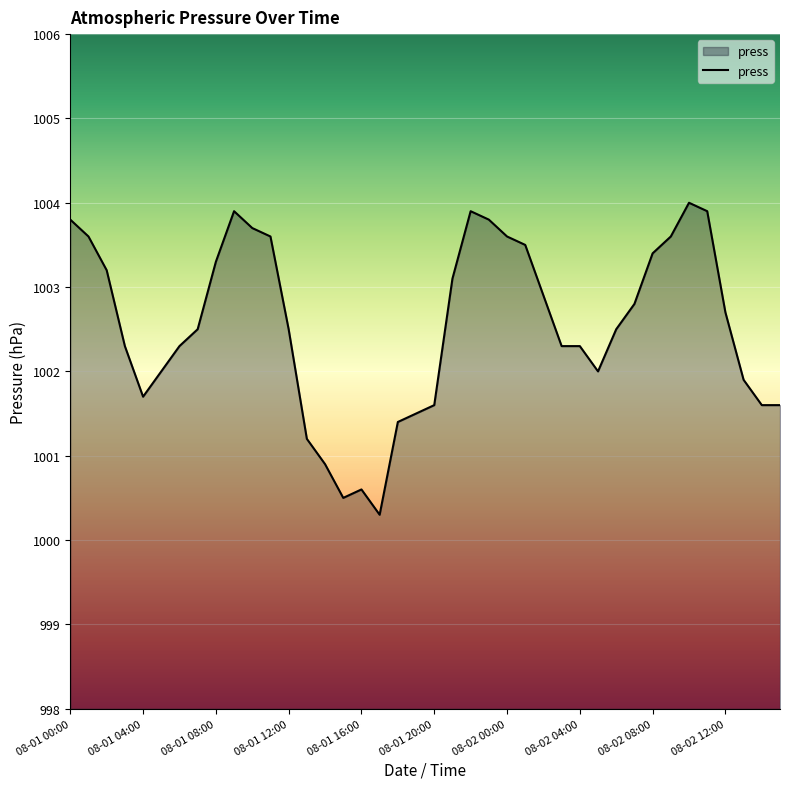

What is the minimum value shown in the chart?

1000.3